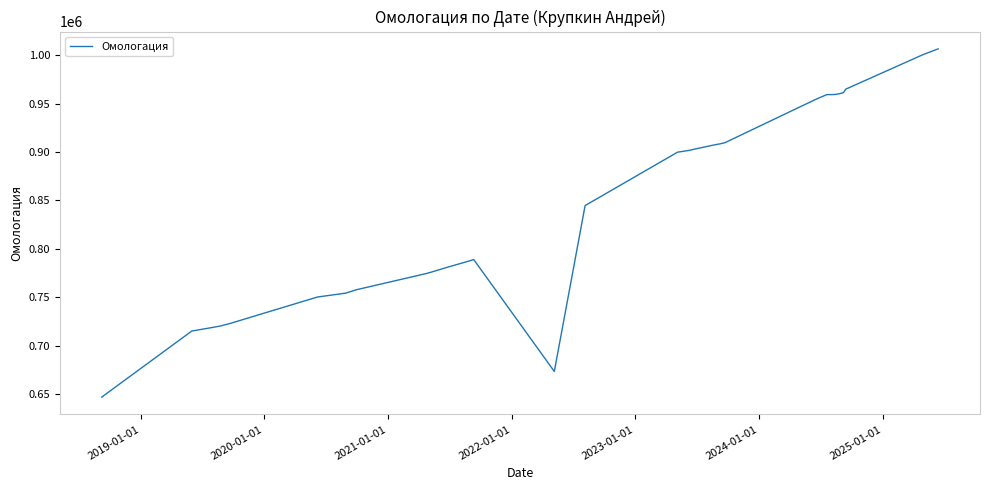

What is the greatest value displayed?

1006263